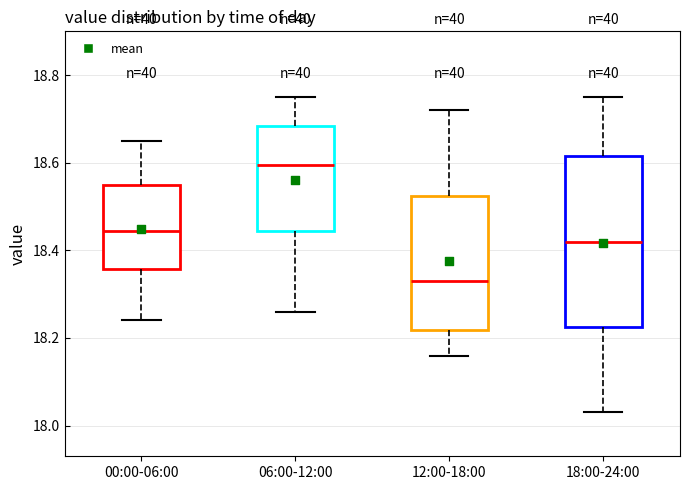

Which box is the tallest, from its lower edge to its upper edge?

18:00-24:00